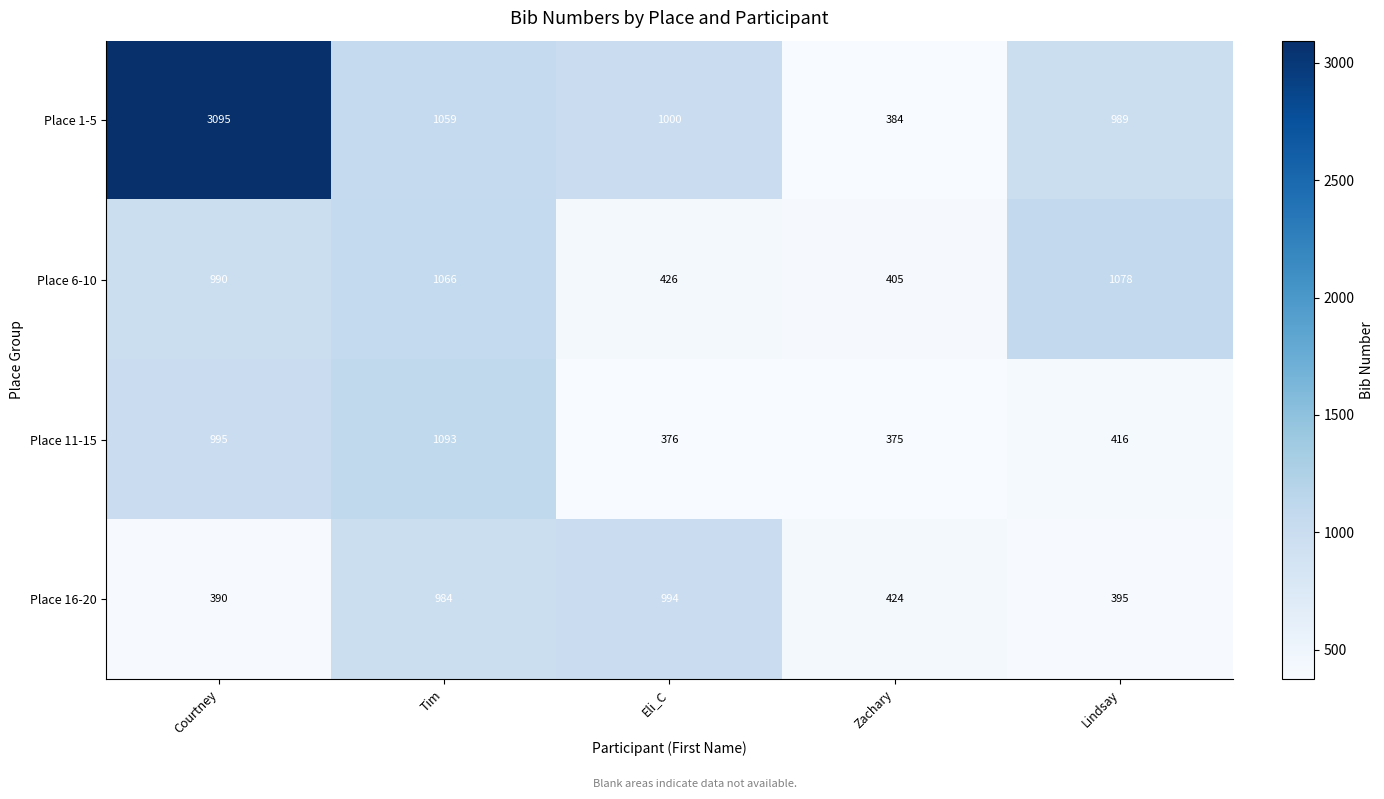

Reading right to left, extract all data points from this chart.

Place 1-5: 989	384	1000	1059	3095
Place 6-10: 1078	405	426	1066	990
Place 11-15: 416	375	376	1093	995
Place 16-20: 395	424	994	984	390